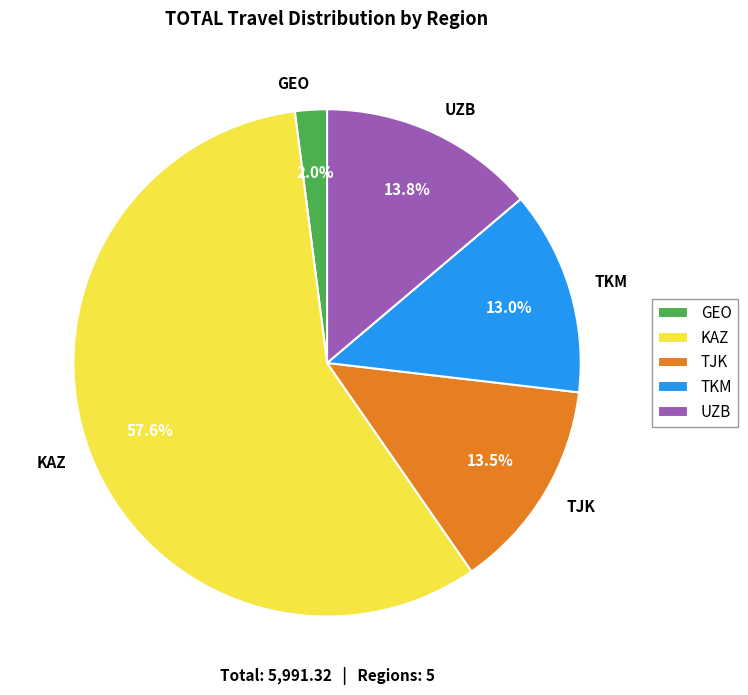

True or false: UZB accounts for 4% of the total.

False